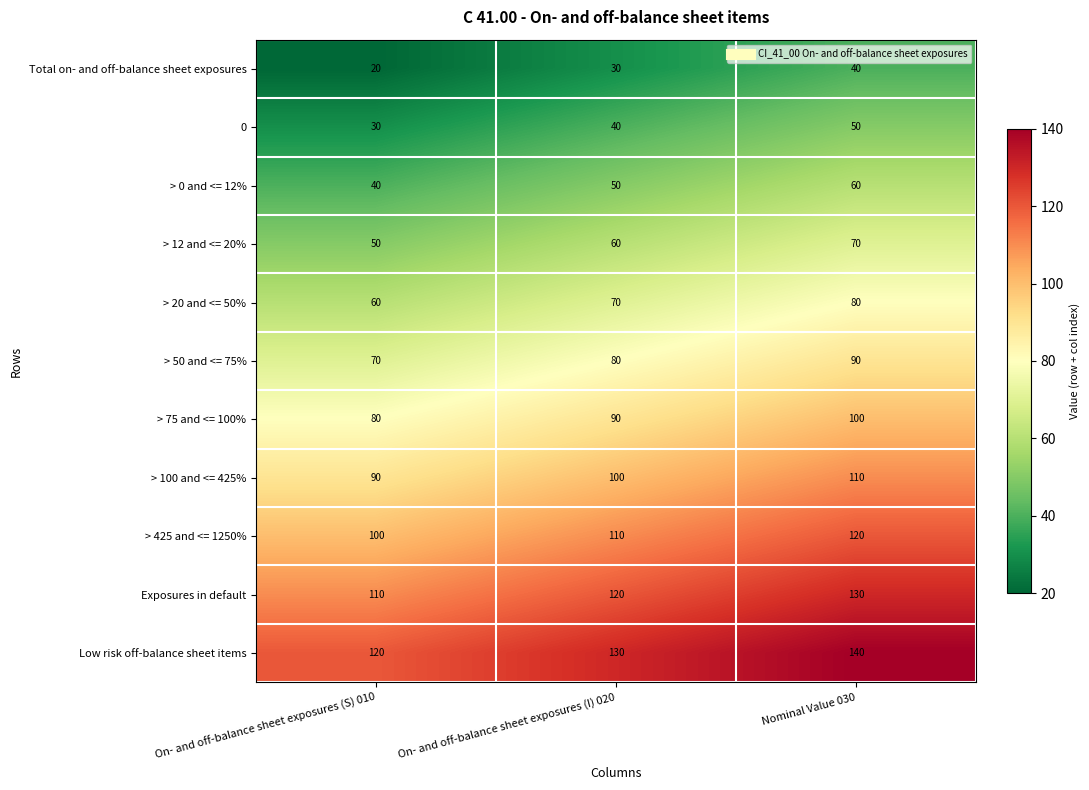

At how many categories does at least one series exceed 92?

3